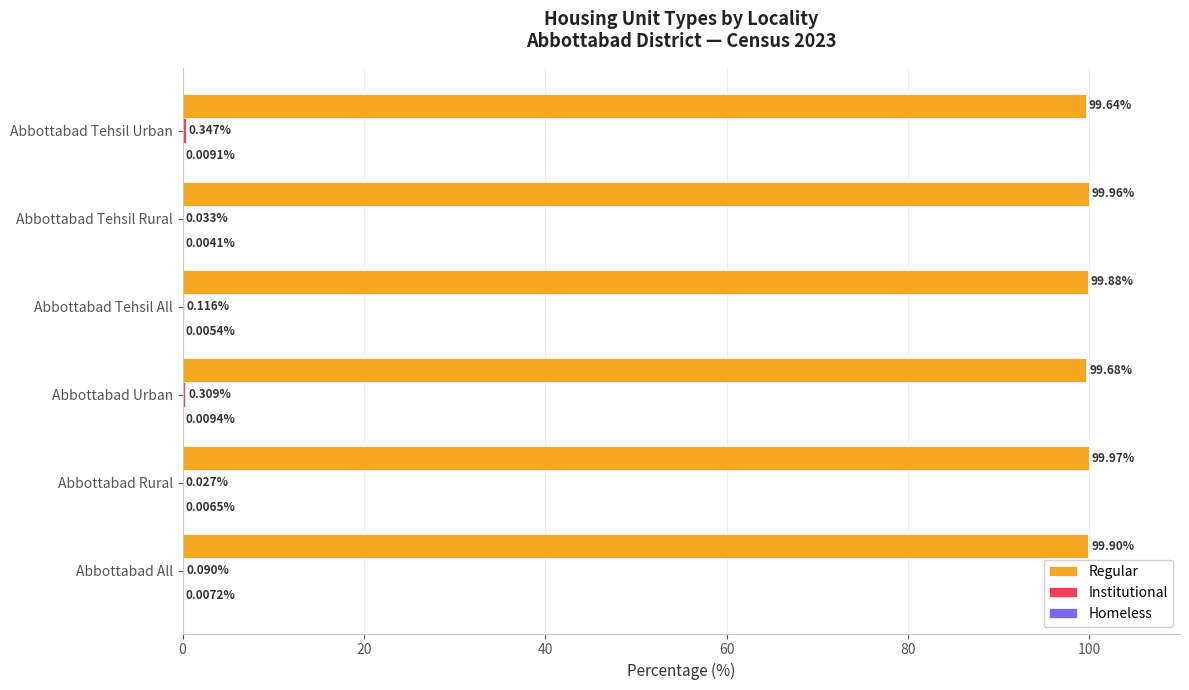

Which series changed the most between Abbottabad Rural and Abbottabad Urban?

Regular